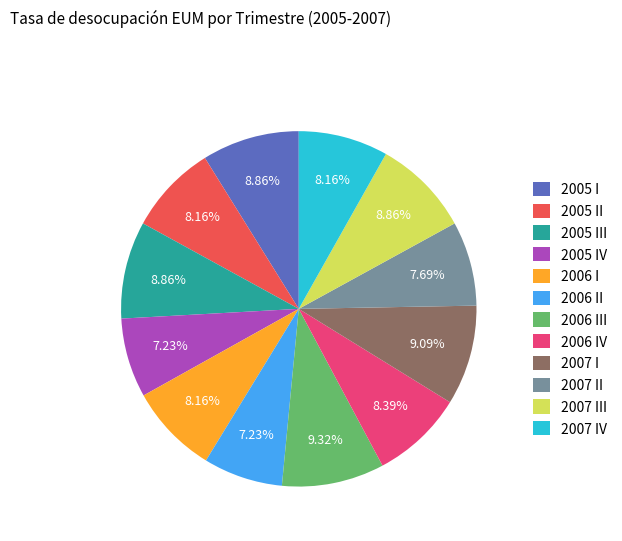

Between 2005 I and 2005 IV, which is larger?

2005 I